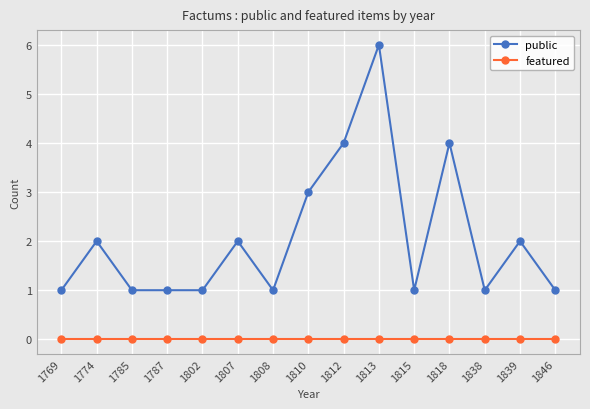

Reading left to right, extract all data points from this chart.

public: 1769=1	1774=2	1785=1	1787=1	1802=1	1807=2	1808=1	1810=3	1812=4	1813=6	1815=1	1818=4	1838=1	1839=2	1846=1
featured: 1769=0	1774=0	1785=0	1787=0	1802=0	1807=0	1808=0	1810=0	1812=0	1813=0	1815=0	1818=0	1838=0	1839=0	1846=0